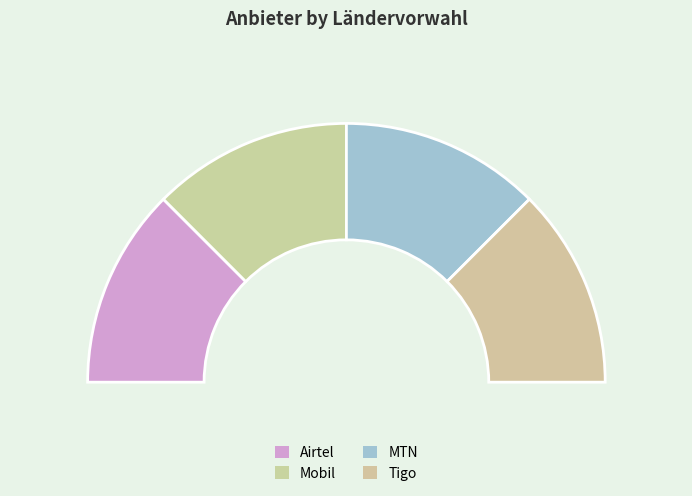

What is the change in value from Mobil to Tigo?

-3